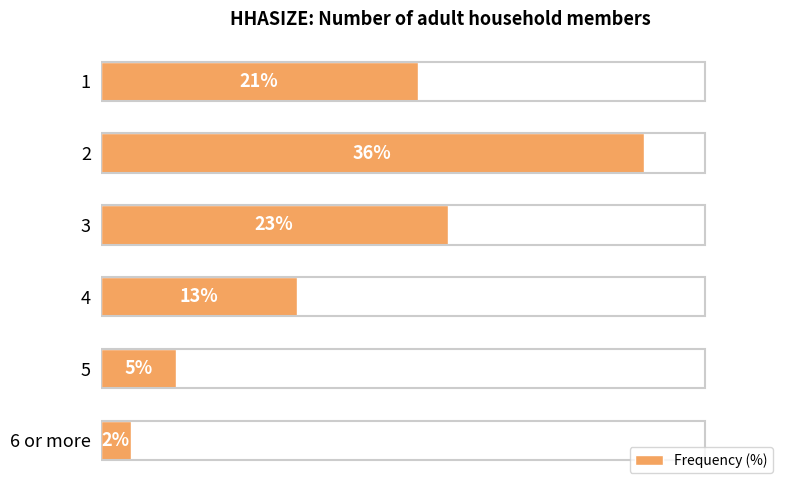

Rank the categories by value from highest to lowest.

2, 3, 1, 4, 5, 6 or more